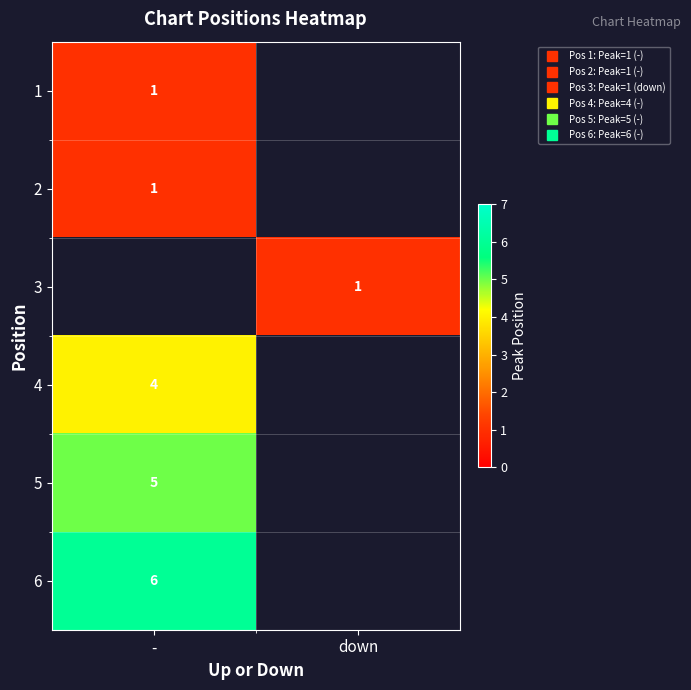

Rank the series by their maximum value, from highest to lowest.

6, 5, 1, 2, 3, 4